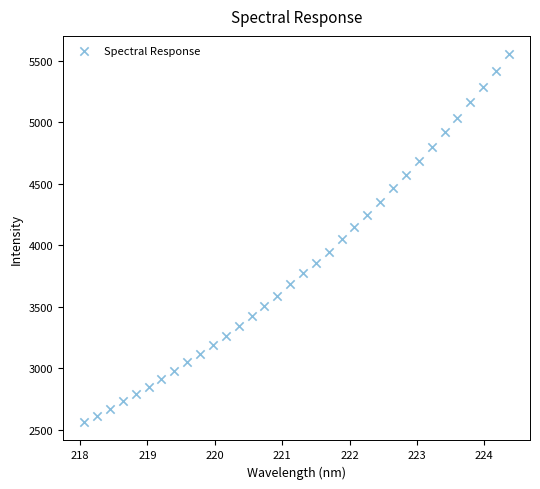

What is the range of X values (max minus min)?

6.3